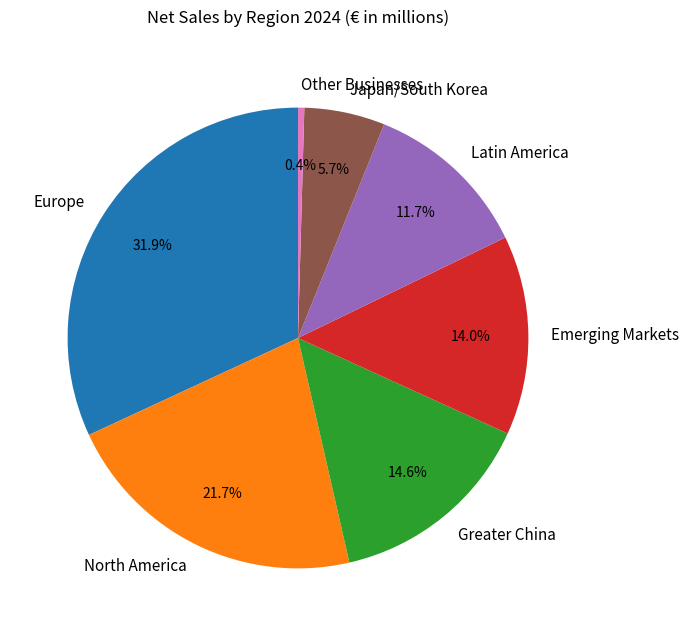

Is it true that North America is 14% of the pie?

False